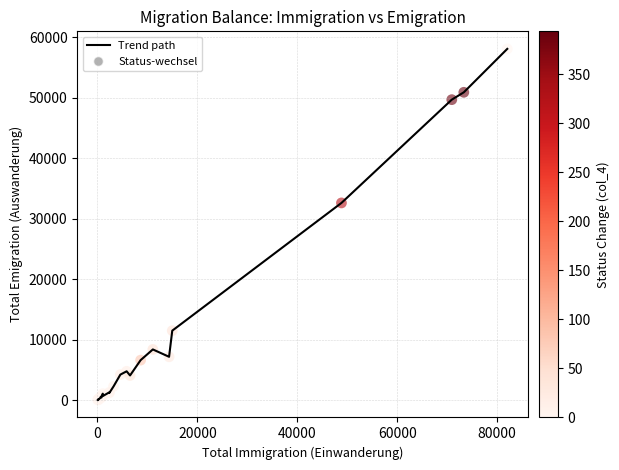

What is the greatest value displayed?

58071